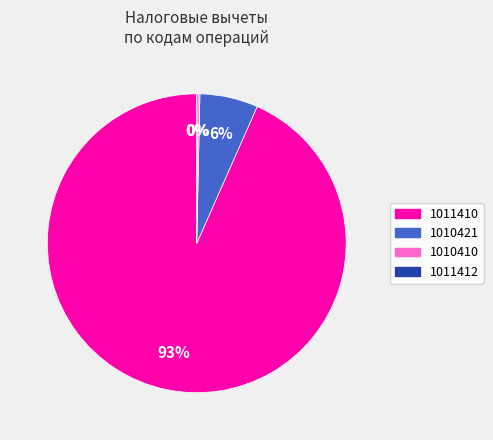

To the nearest percent, what is the average slice percentage?

25%